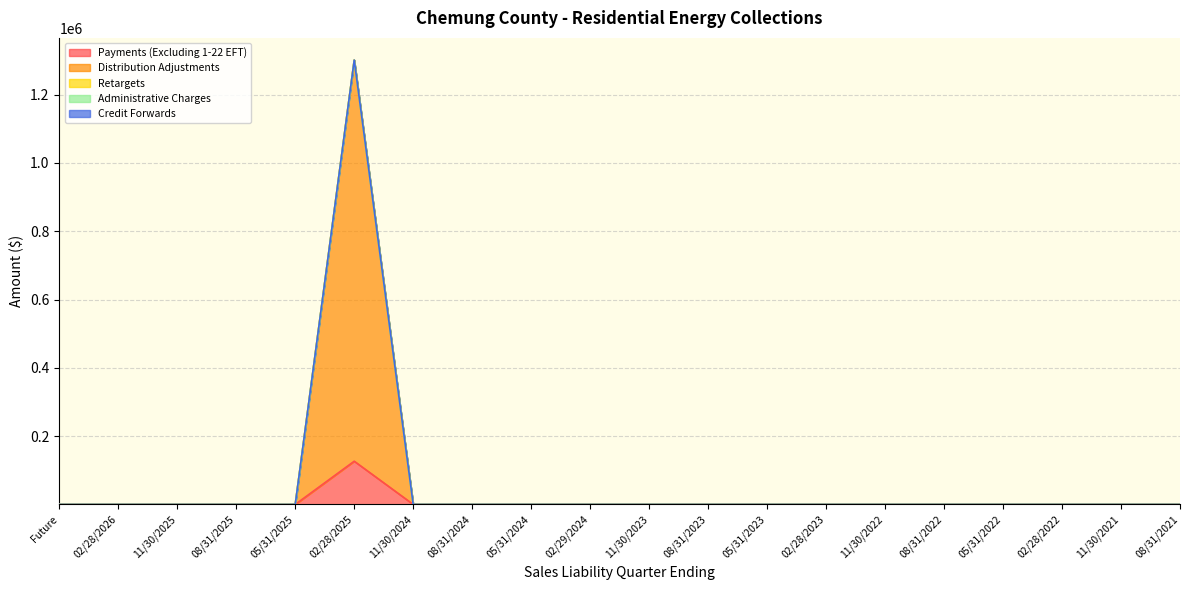

What is the value of the Credit Forwards point at the 6th from the left?

1301308.6